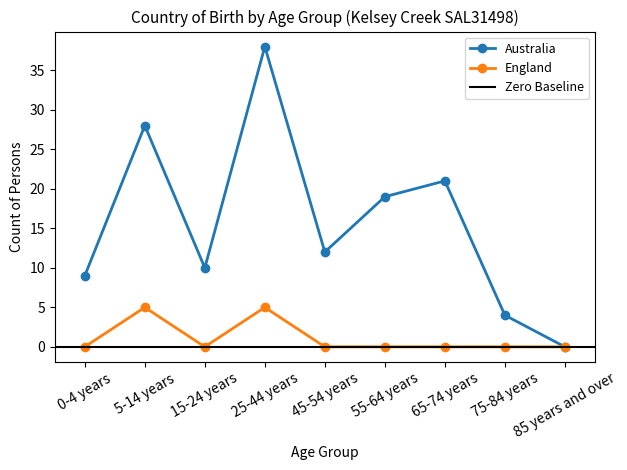

What is the label of the 7th point from the right?

15-24 years